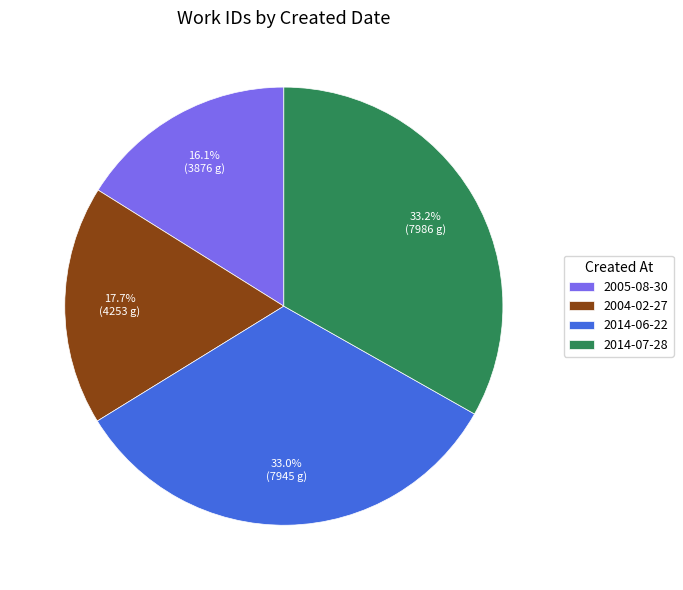

Is the sum of 2014-07-28 and 2005-08-30 greater than half?

No